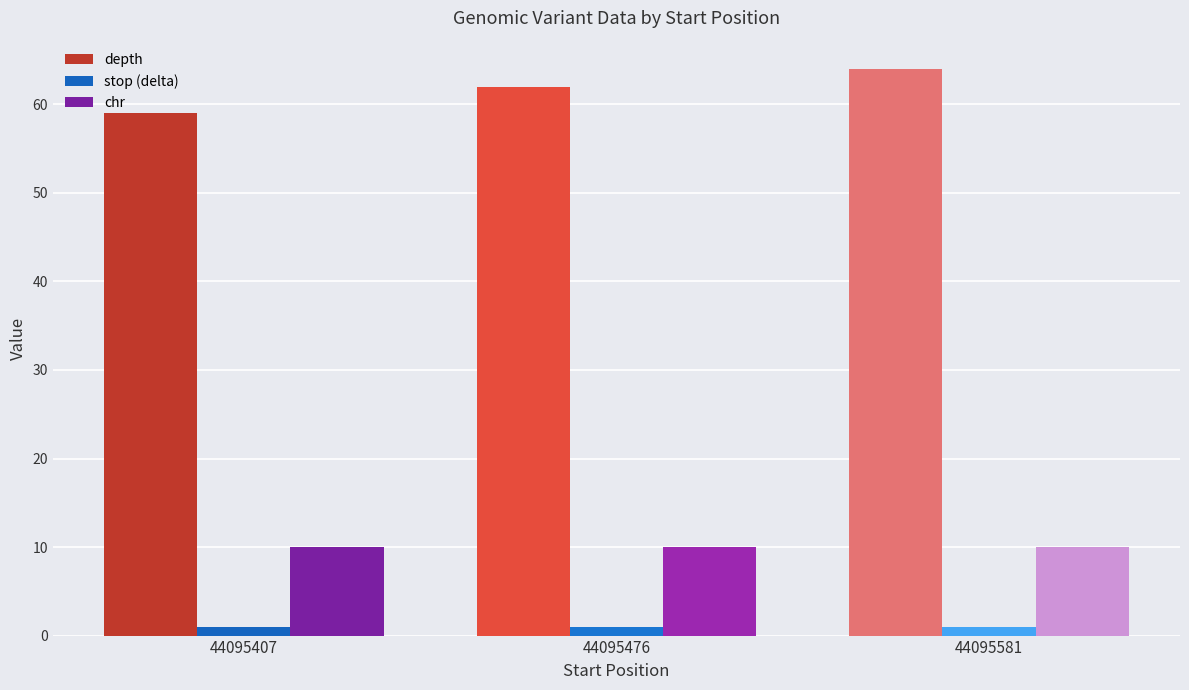

The value of chr at 44095476 is 10. True or false?

True